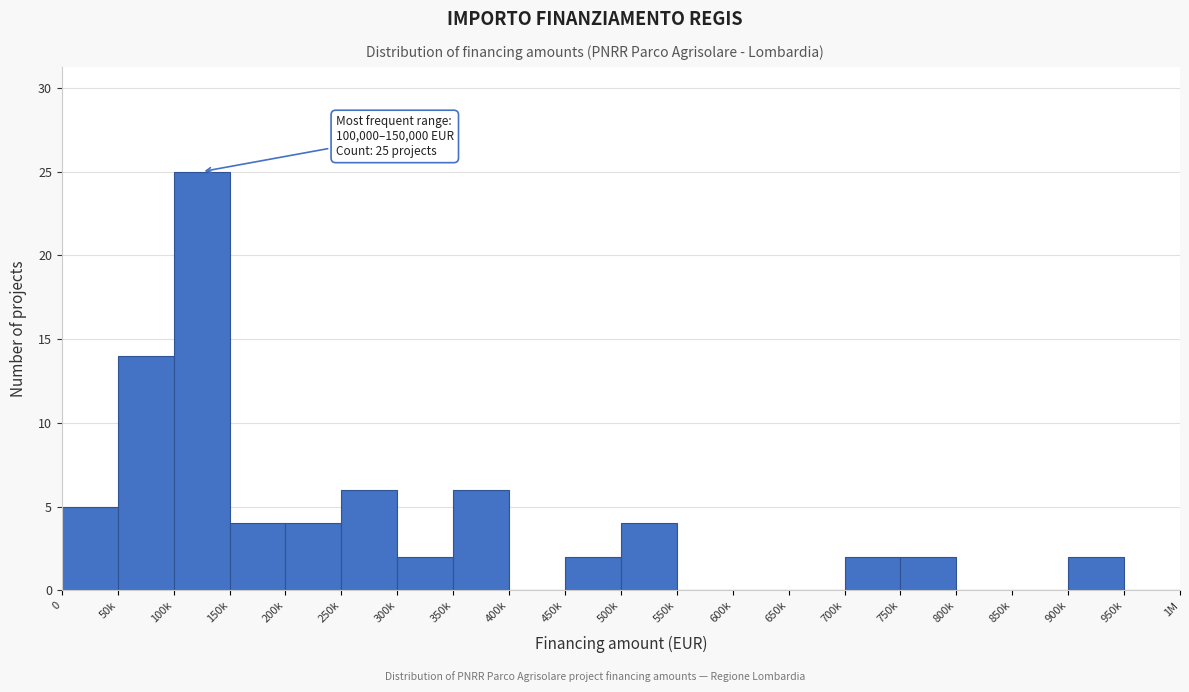

Reading left to right, list all the values displayed in this chart.

0=5	50k=14	100k=25	150k=4	200k=4	250k=6	300k=2	350k=6	400k=0	450k=2	500k=4	550k=0	600k=0	650k=0	700k=2	750k=2	800k=0	850k=0	900k=2	950k=0